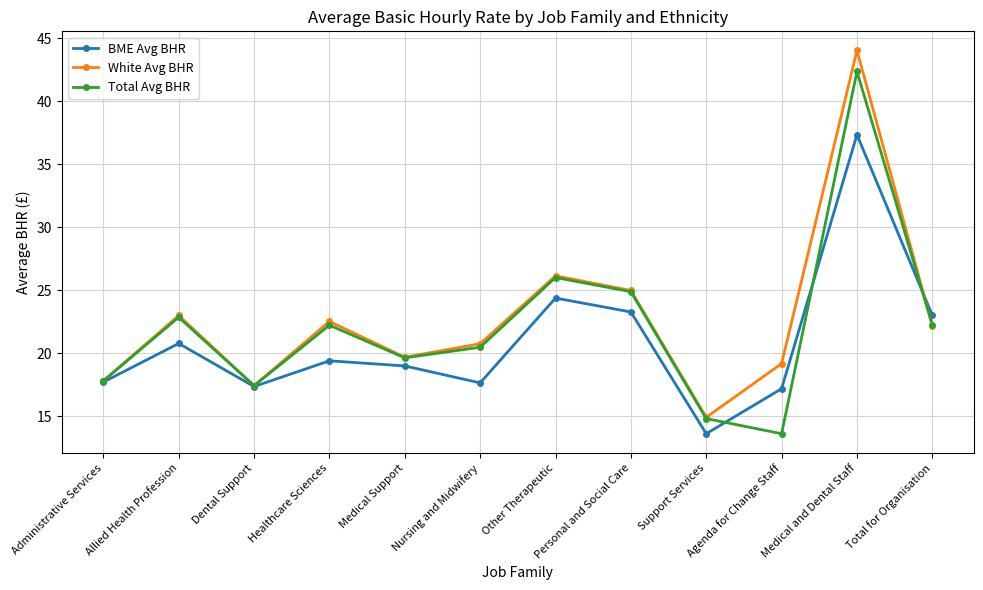

The value of BME Avg BHR at Medical Support is 19.0. True or false?

True